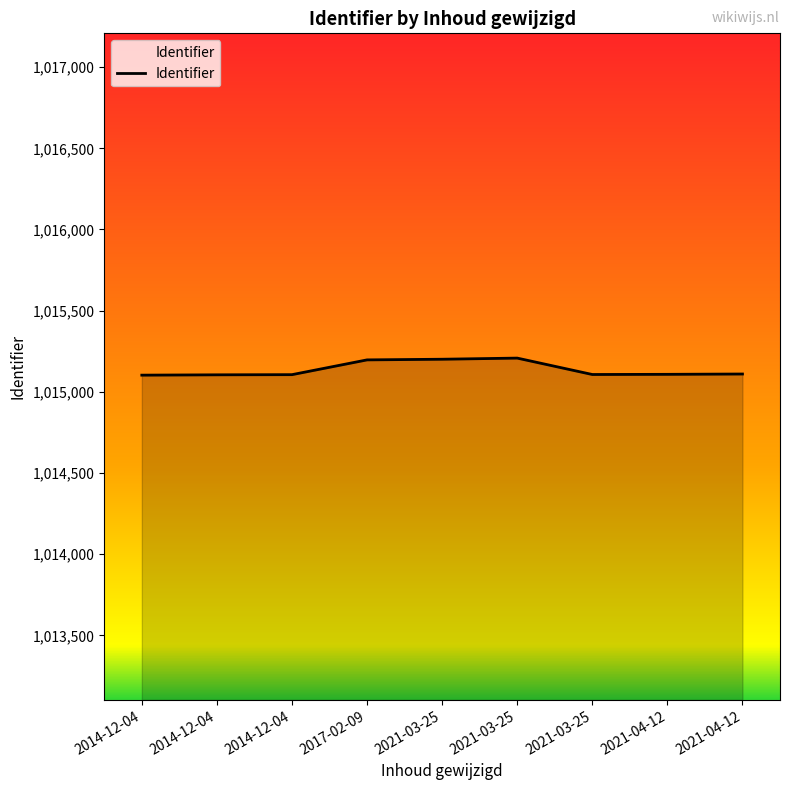

What is the value of the 8th point from the left?

1015108